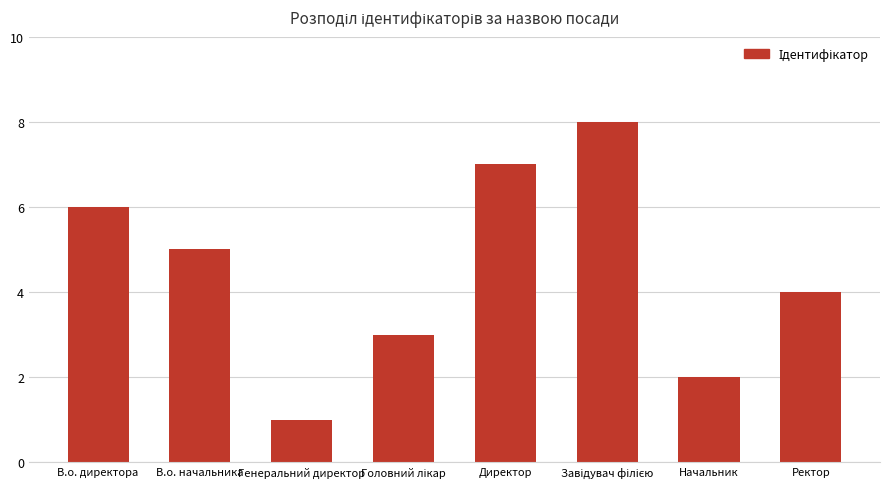

Reading left to right, list all the values displayed in this chart.

6	5	1	3	7	8	2	4